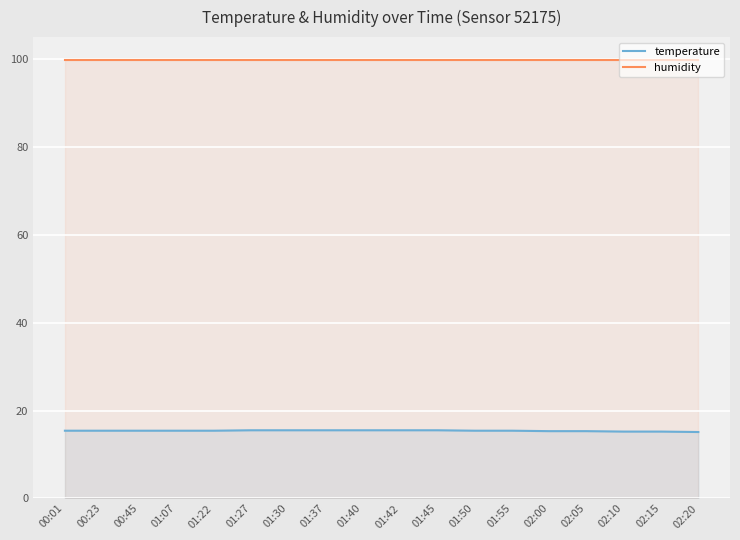

What is the total value across all series at 00:45?

115.3